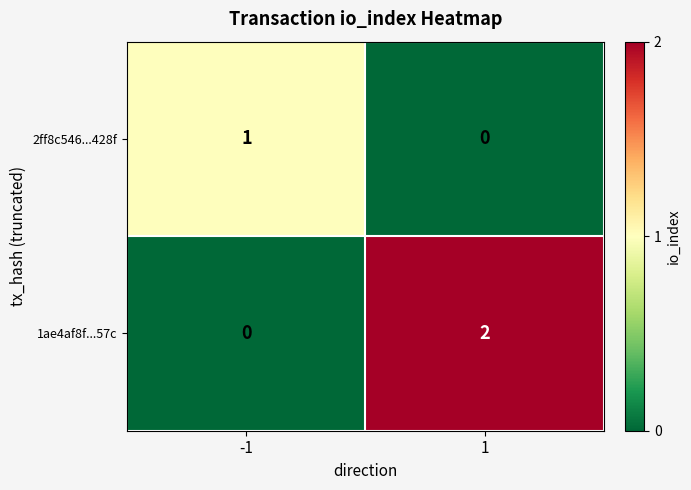

Rank the series by their average value, from highest to lowest.

1ae4af8f...57c, 2ff8c546...428f